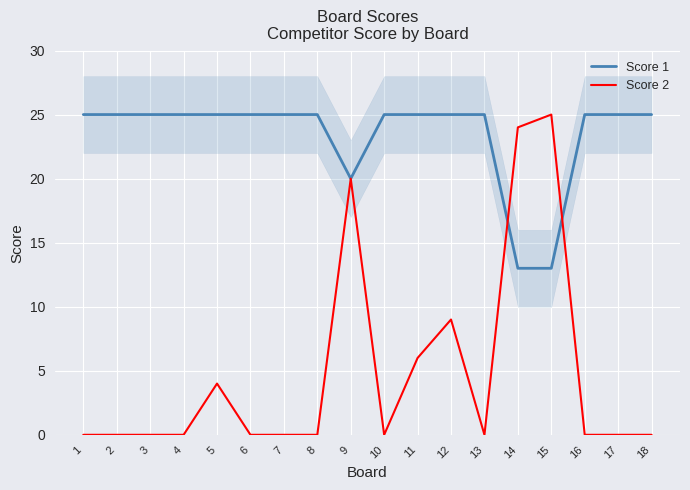

True or false: Score 2 has more than 0 points higher than both neighbors.

True